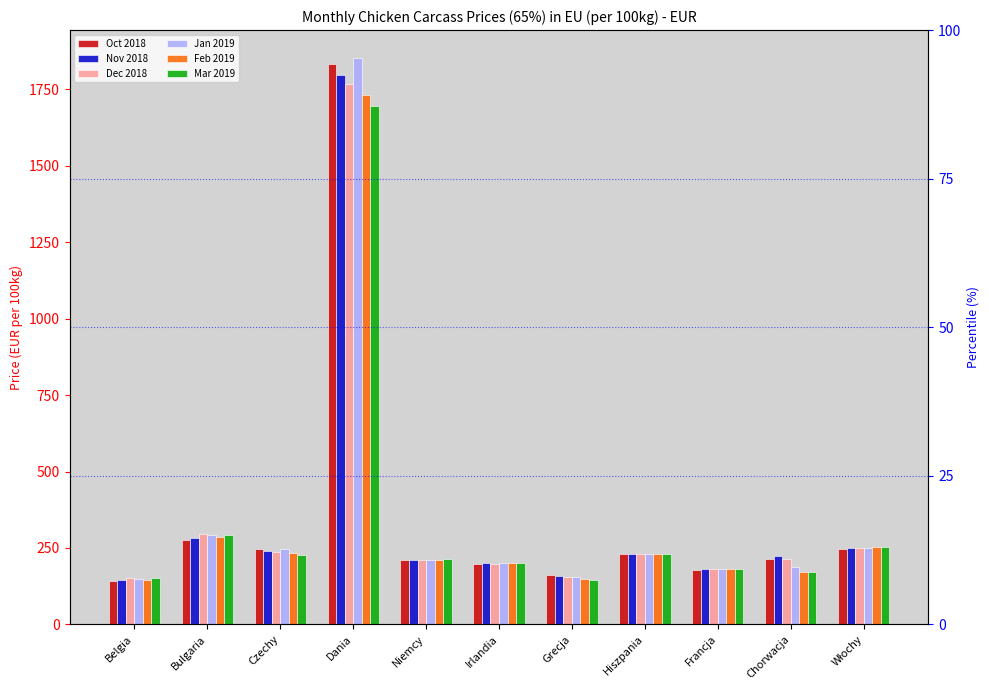

How many bars are there in total?

66